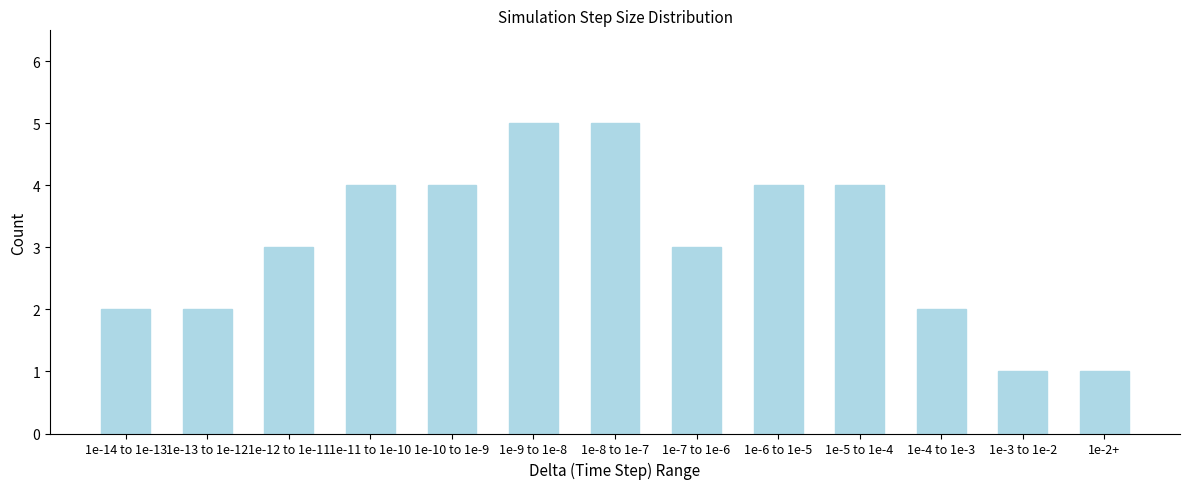

Reading left to right, list all the values displayed in this chart.

2	2	3	4	4	5	5	3	4	4	2	1	1